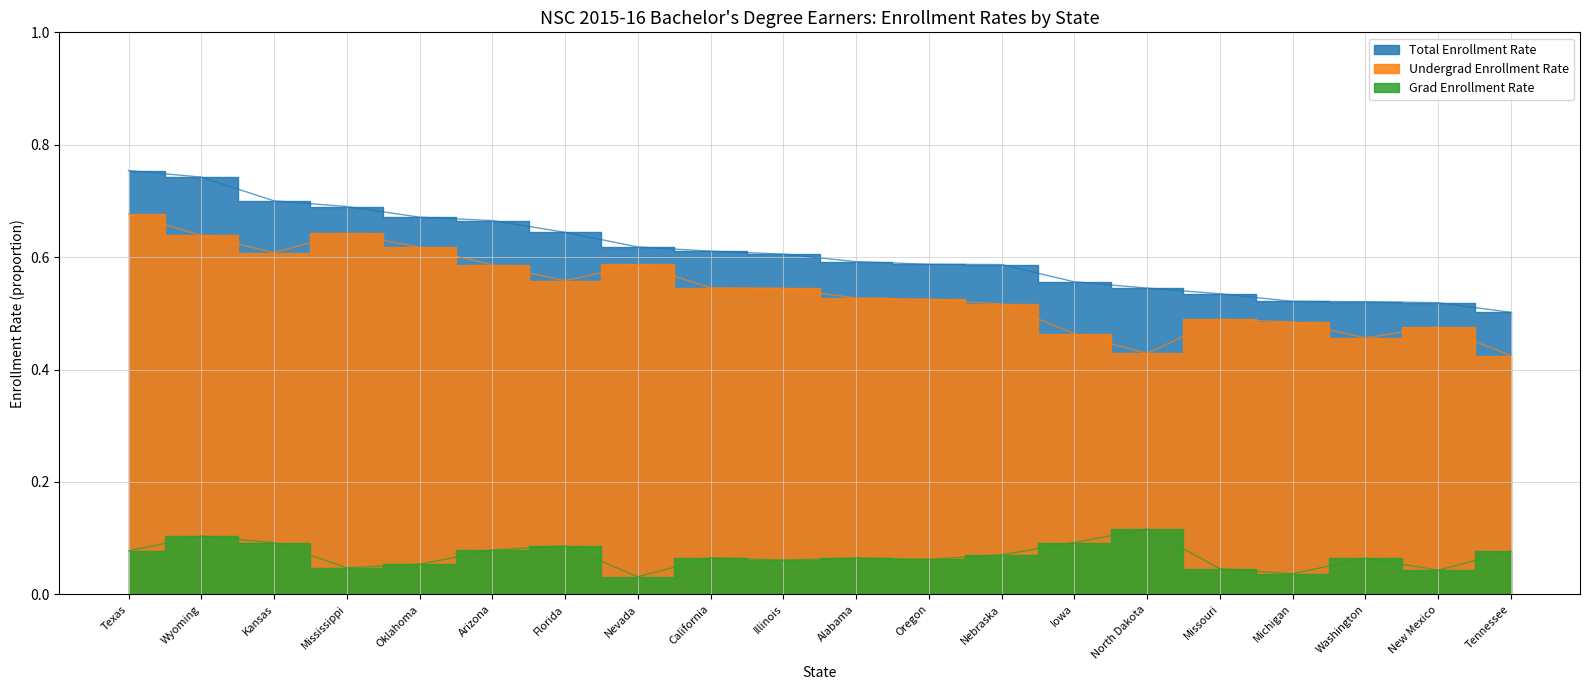

True or false: Pct Enrolled Grad has a value of 0.1 at Alabama.

True